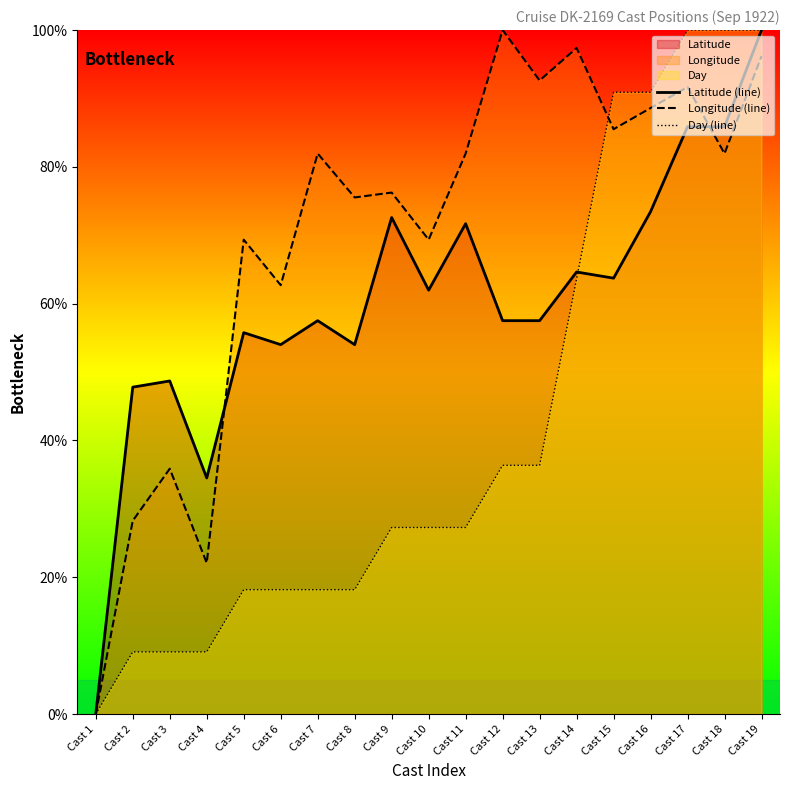

Which series has the largest total across all categories?

Longitude (line)